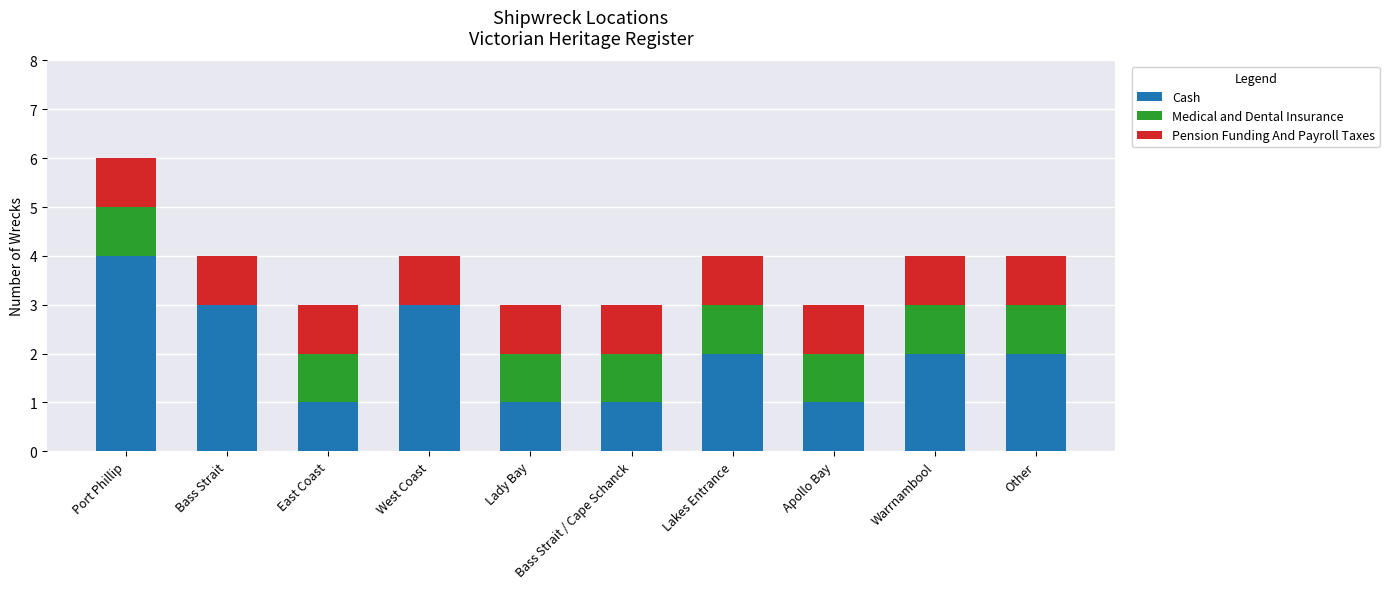

What is the sum of the Cash values at Lakes Entrance and Other?

4